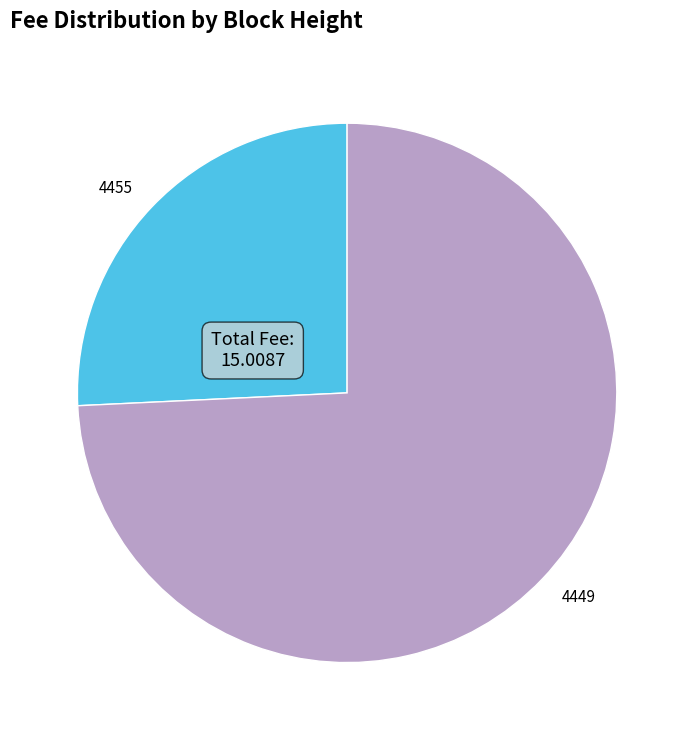

Which slice is the smallest?

4455